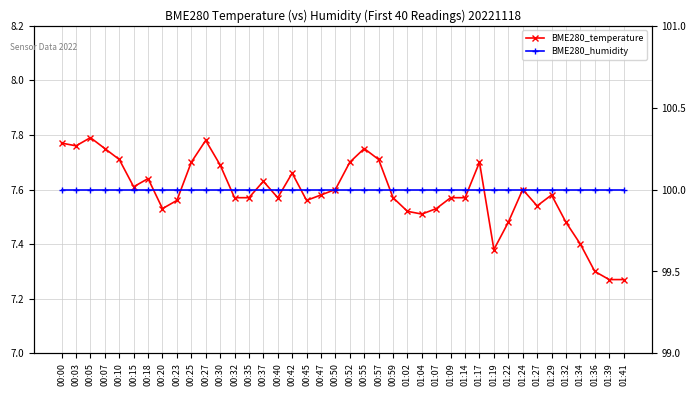

What is the spread (max minus min) of values at 01:19?

92.6